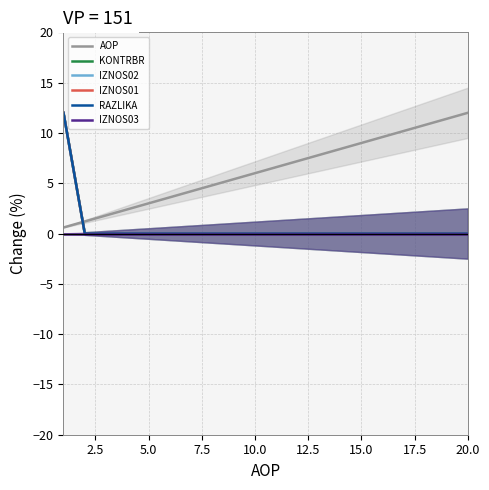

What is the greatest value displayed?

12.0